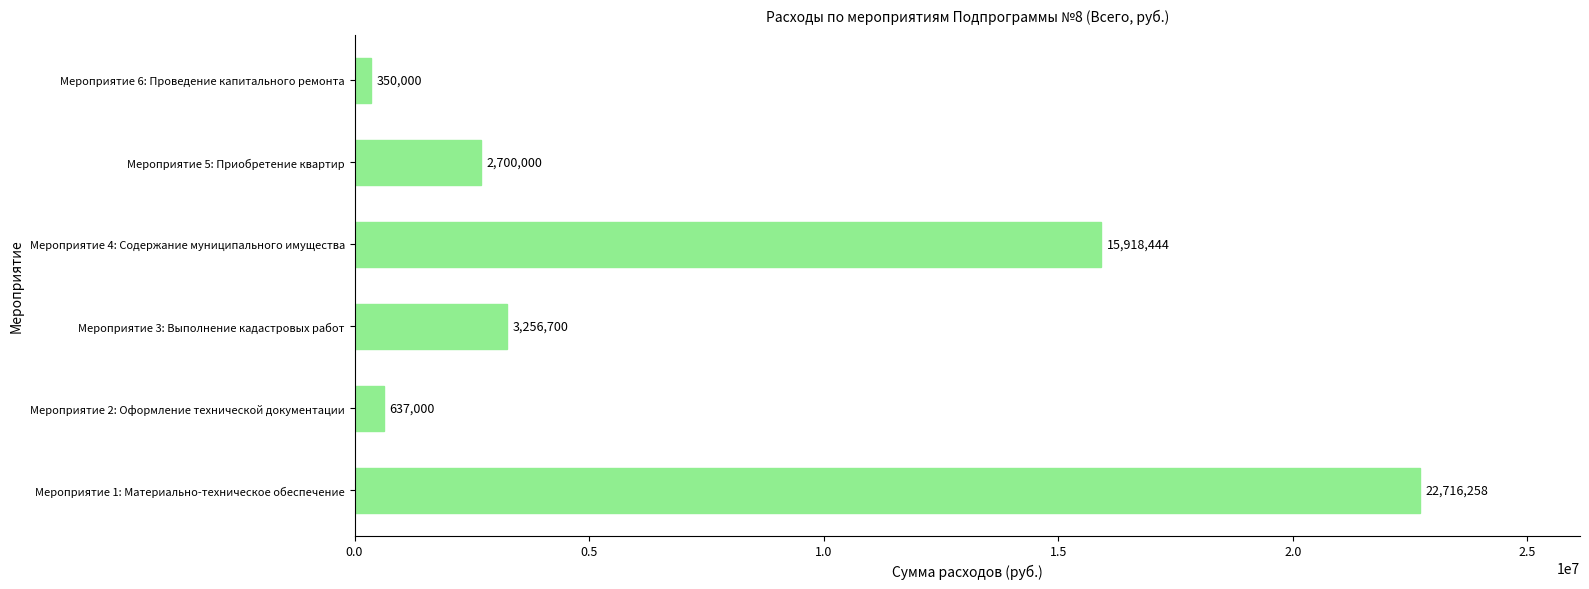

What is the change in value from Мероприятие 2: Оформление технической документации to Мероприятие 6: Проведение капитального ремонта?

-287000.0